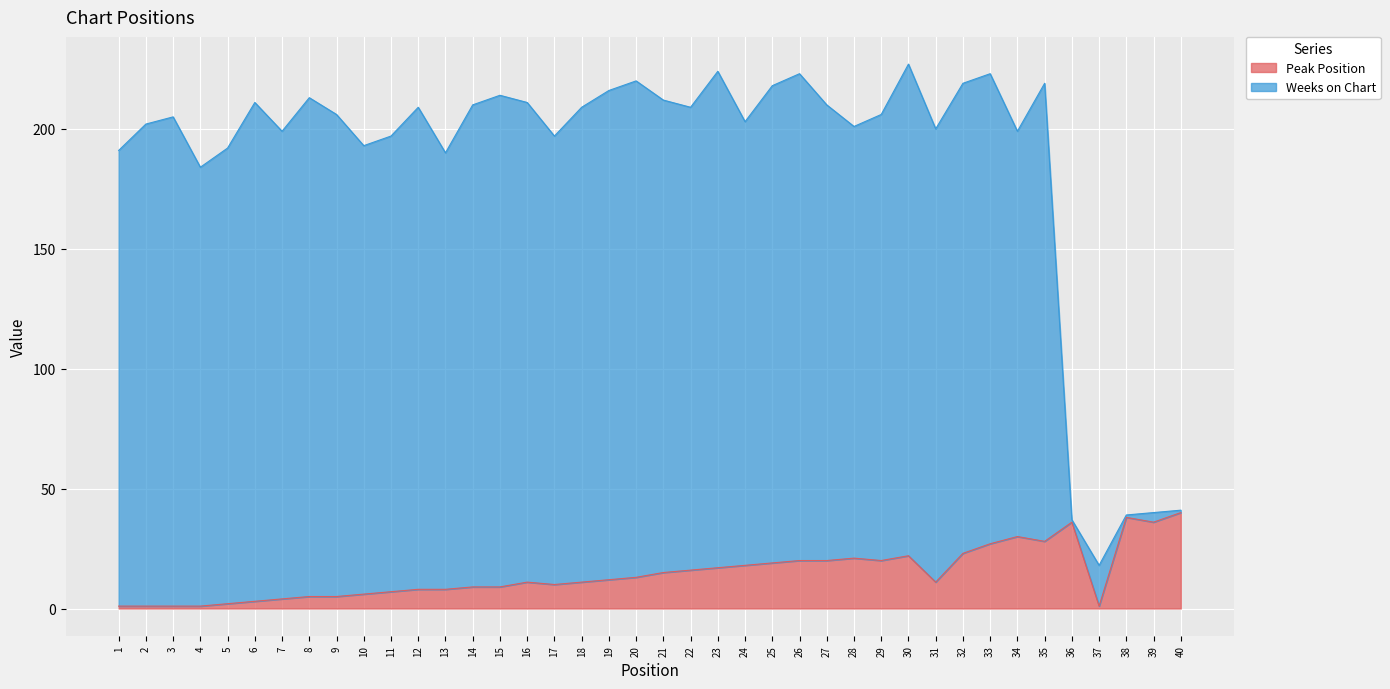

Which series has the widest spread of values?

Weeks on Chart